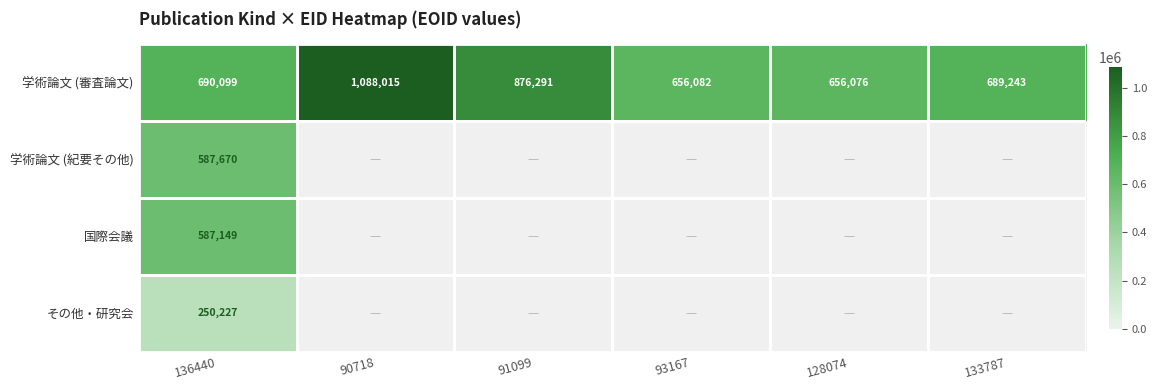

Is the value of その他・研究会 at 136440 greater than the value of 学術論文 (審査論文) at 91099?

No